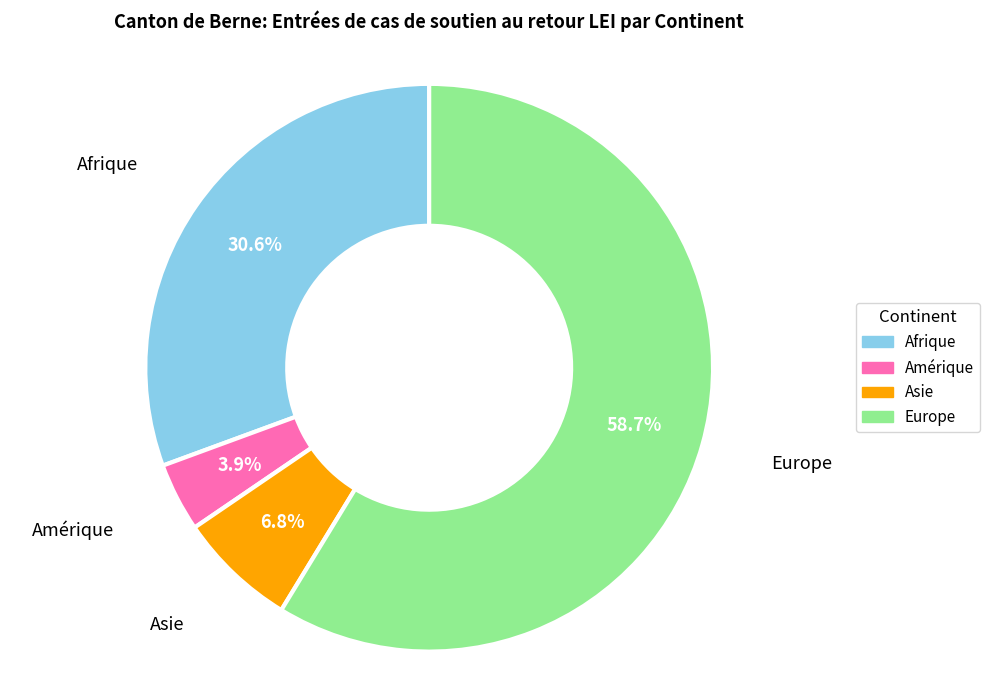

What percentage is the Afrique slice, to the nearest percent?

31%